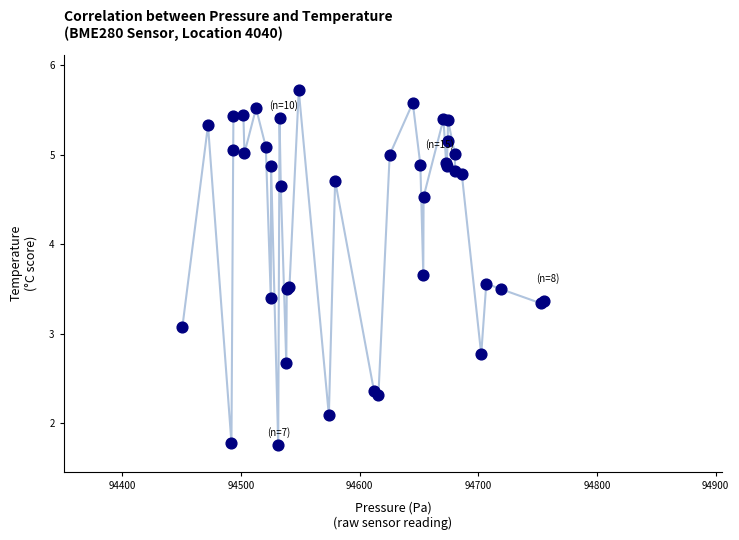

What Y value in the scatter plot is closest to 3?

3.1